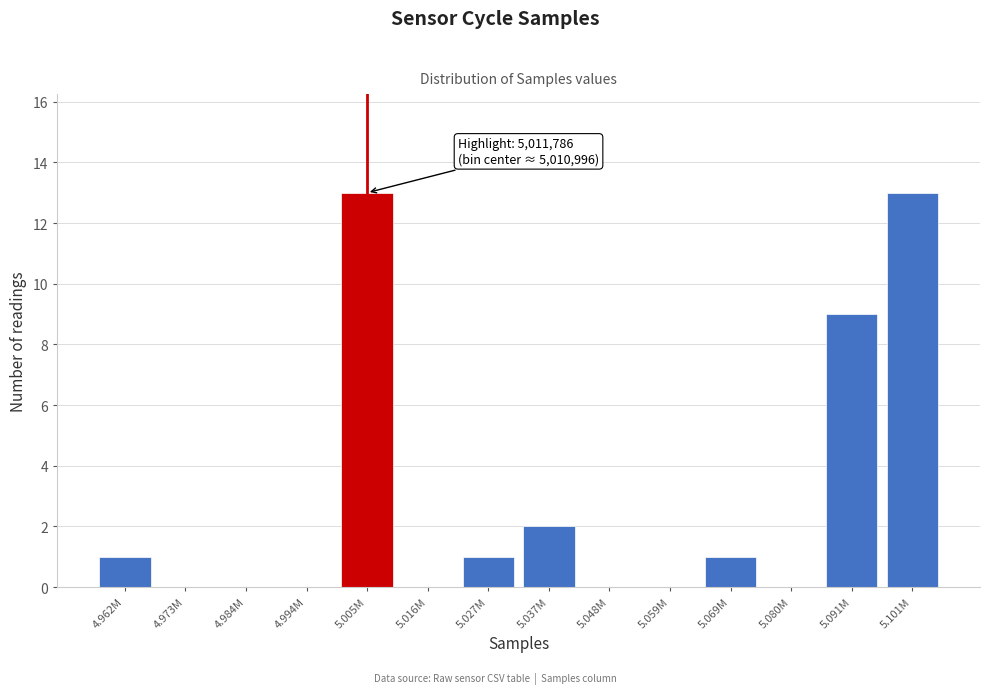

Reading left to right, list all the values displayed in this chart.

4.962M=1	4.973M=0	4.984M=0	4.994M=0	5.005M=13	5.016M=0	5.027M=1	5.037M=2	5.048M=0	5.059M=0	5.069M=1	5.080M=0	5.091M=9	5.101M=13